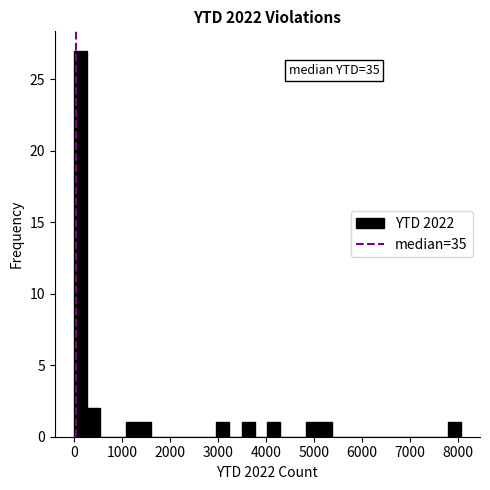

Read against the x-axis, roughly where is the centre of the tallest bar?

100